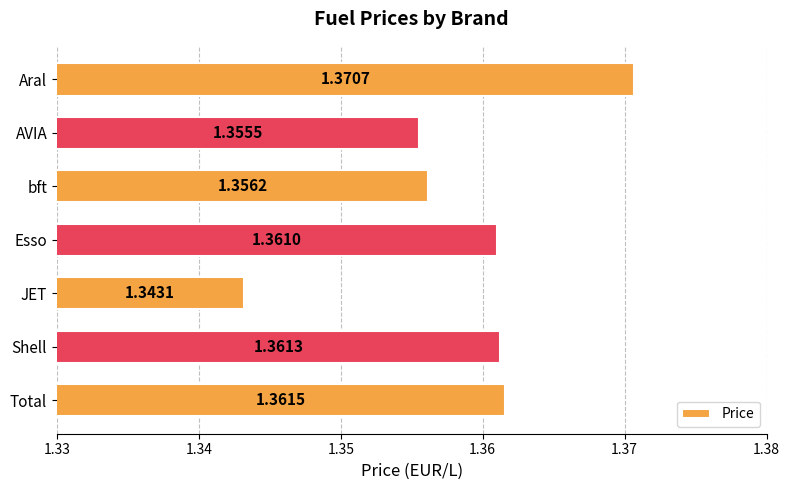

What is the ratio of the value at Aral to the value at Total?

1.0